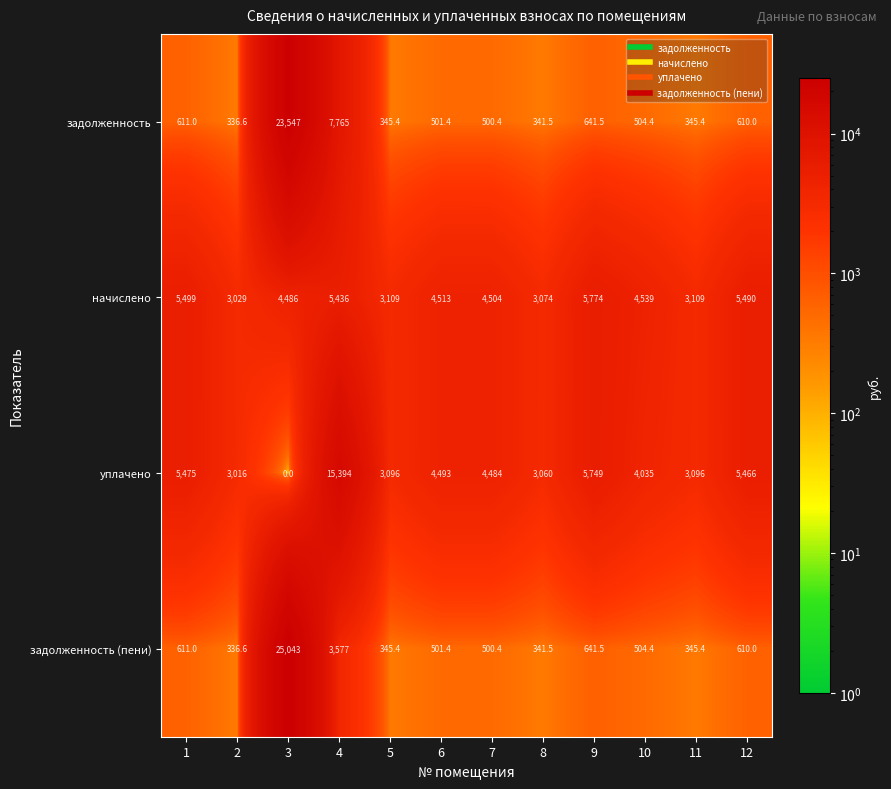

What is the sum of the уплачено values at 2 and 7?

7500.0